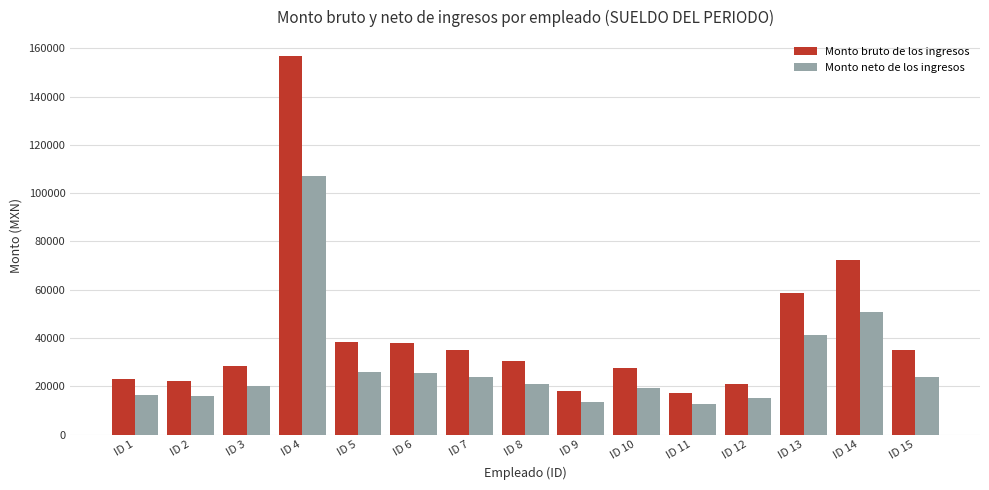

At ID 4, list the series in order from smallest to largest.

Monto neto de los ingresos, Monto bruto de los ingresos